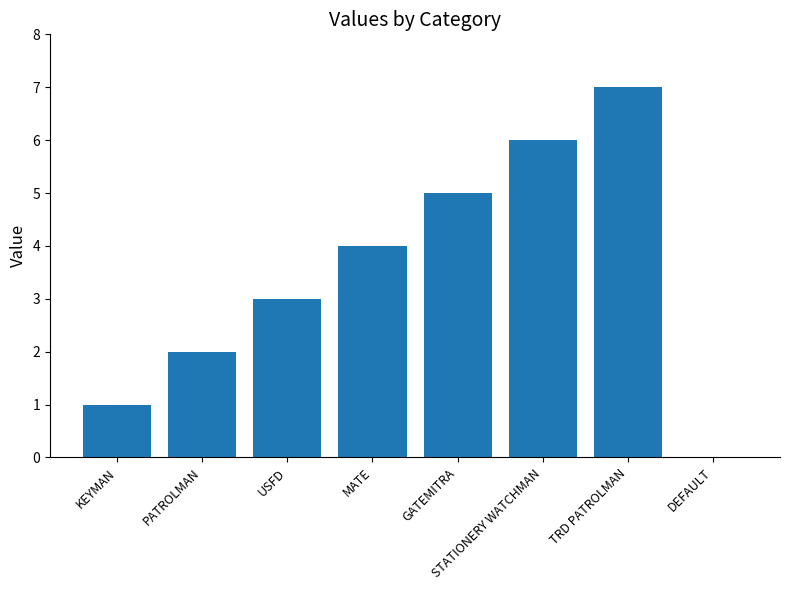

What is the sum of all values?

28